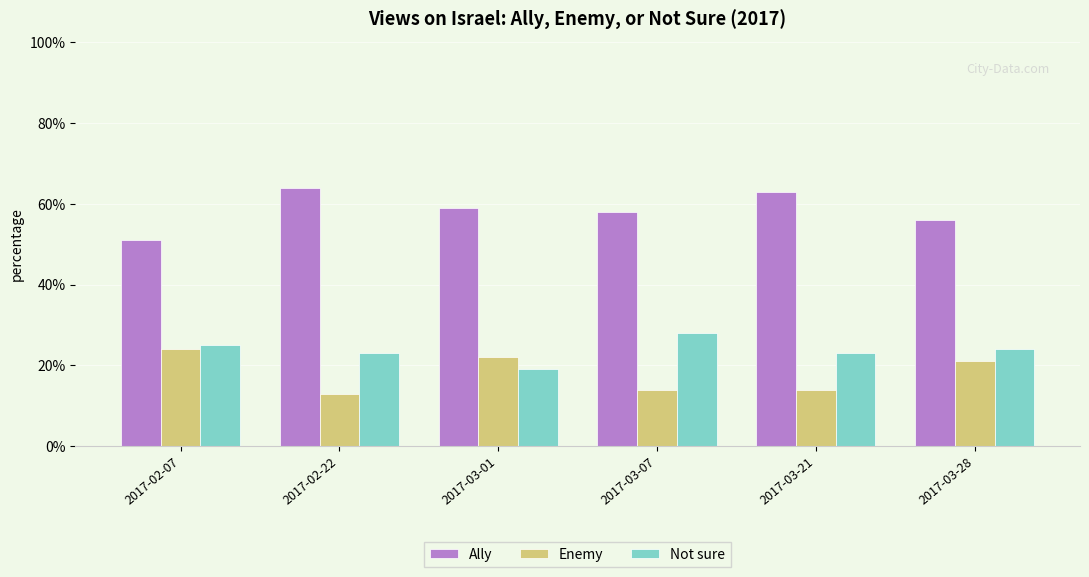

What is the label of the 6th bar from the left?

2017-03-28